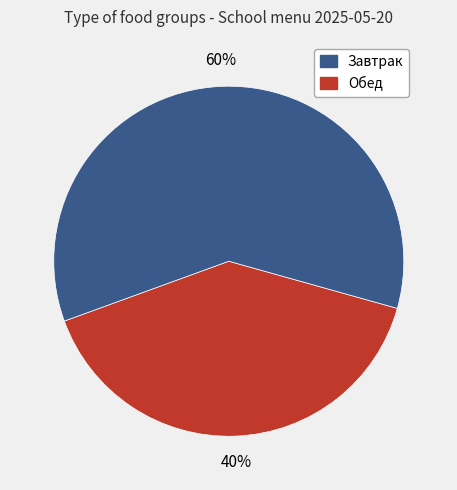

To the nearest percent, what is the difference between the largest and smallest slice percentages?

20%